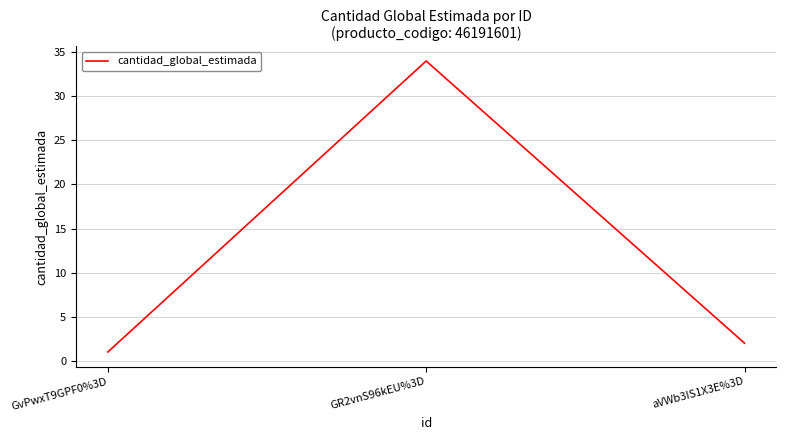

Rank the categories by value from highest to lowest.

GR2vnS96kEU%3D, aVWb3IS1X3E%3D, GvPwxT9GPF0%3D